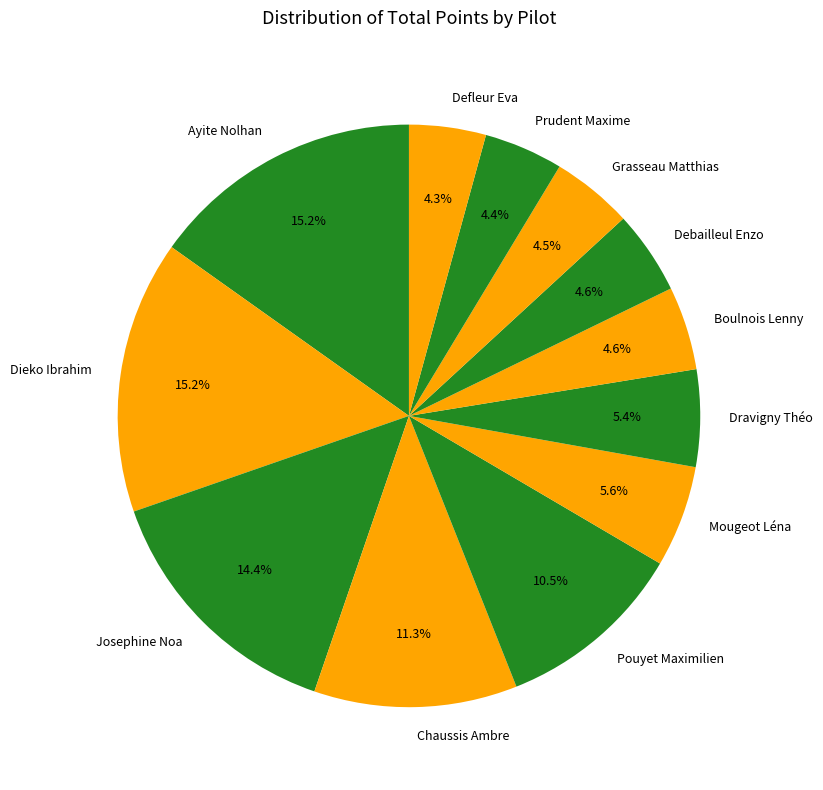

Is there any slice that represents more than half of the pie?

No